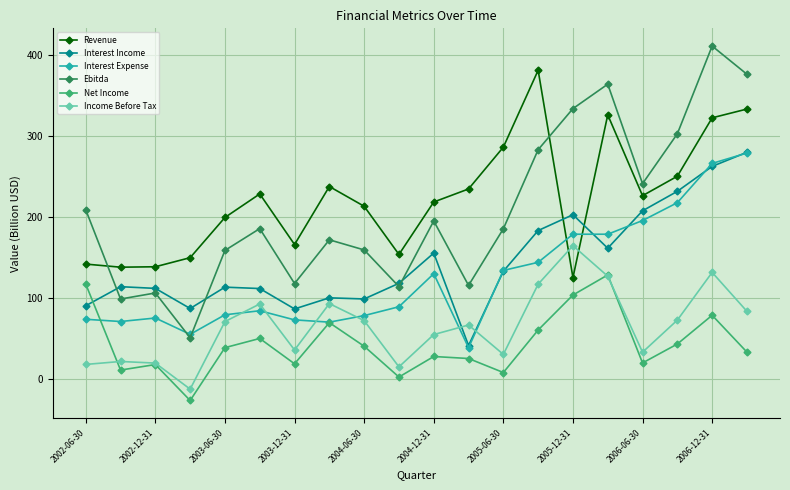

Which series has the widest spread of values?

Ebitda